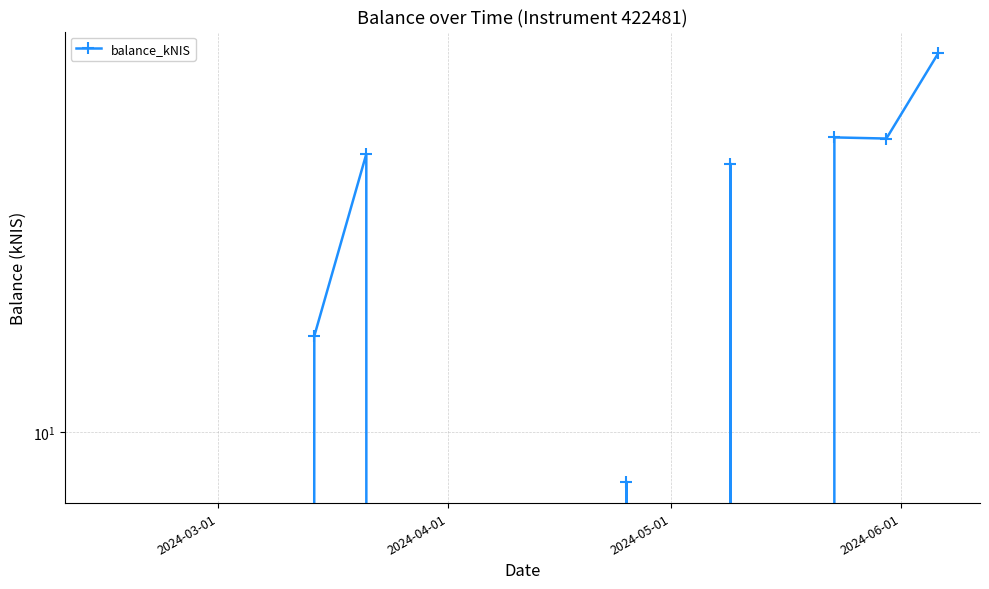

How many interior local peaks (higher than both neighbors) does the data have?

4